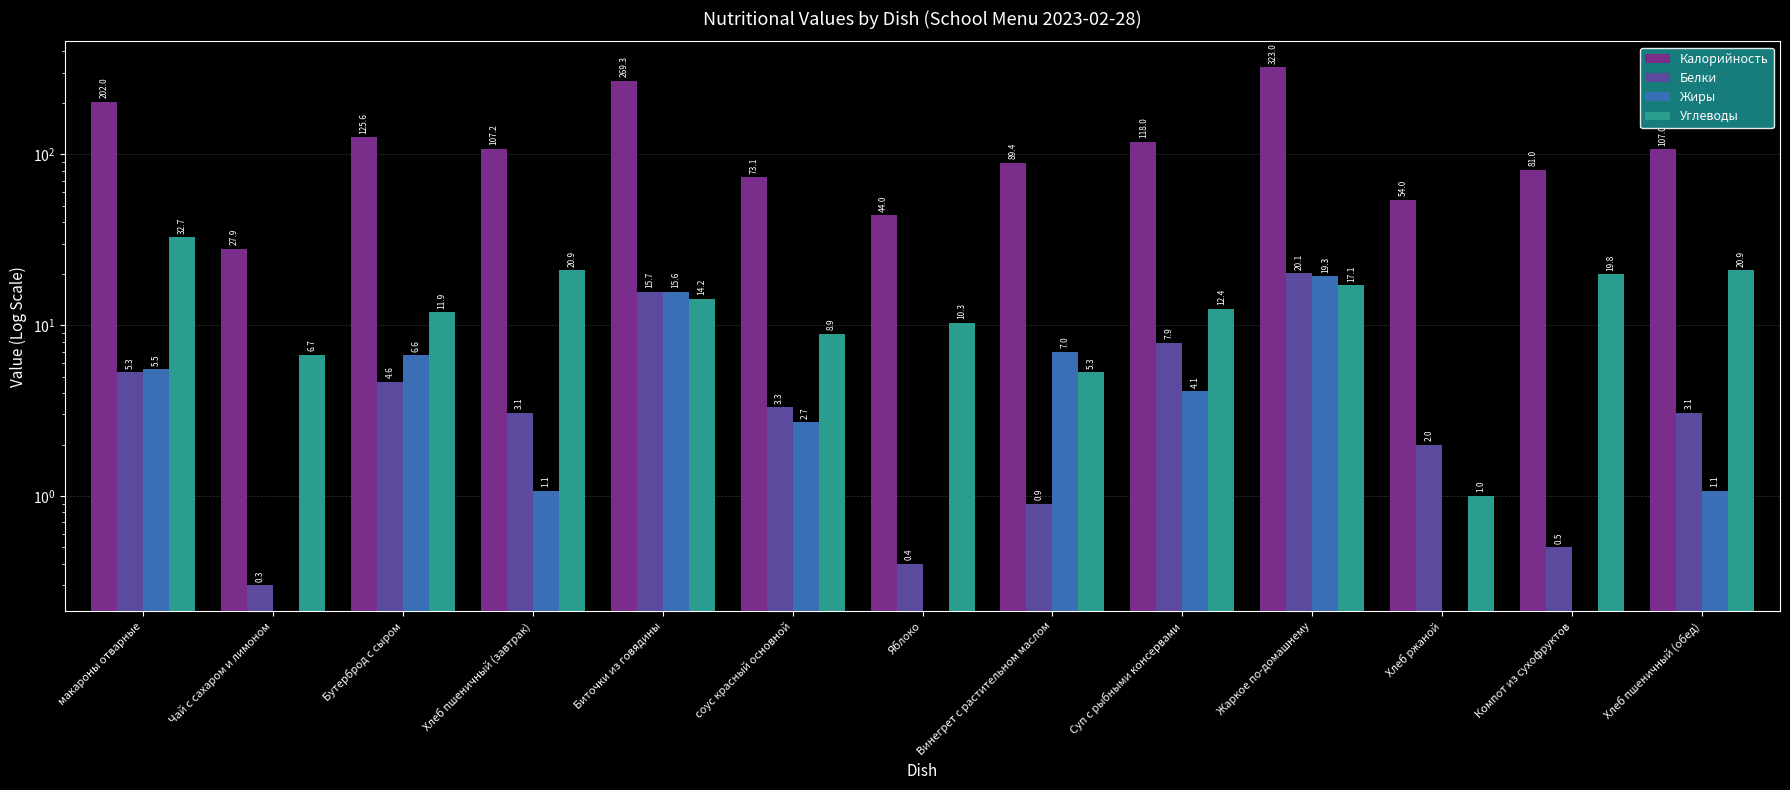

Between макароны отварные and соус красный основной, which series saw the biggest shift?

Калорийность